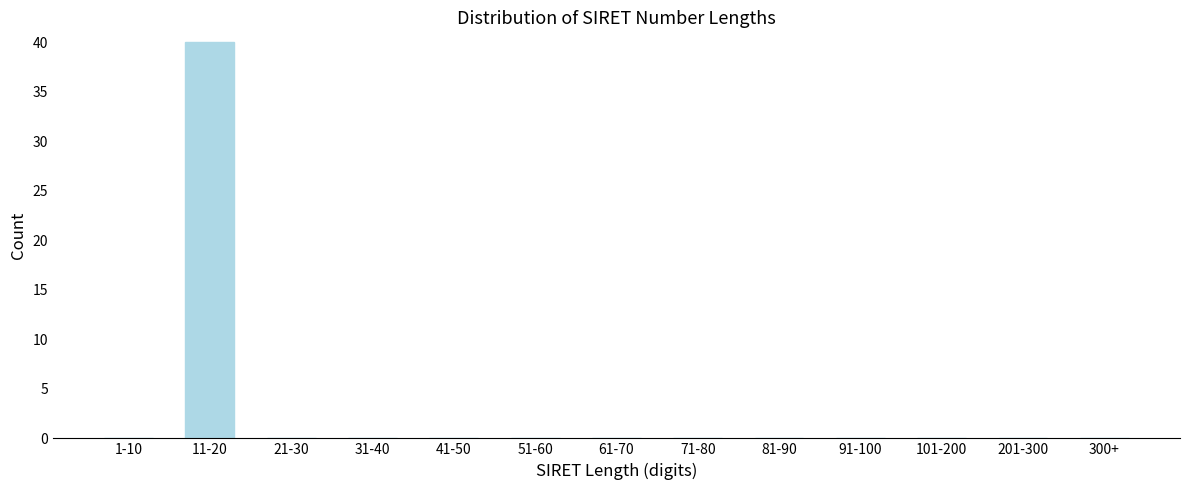

Reading left to right, transcribe all the data shown in this chart.

1-10=0	11-20=40	21-30=0	31-40=0	41-50=0	51-60=0	61-70=0	71-80=0	81-90=0	91-100=0	101-200=0	201-300=0	300+=0